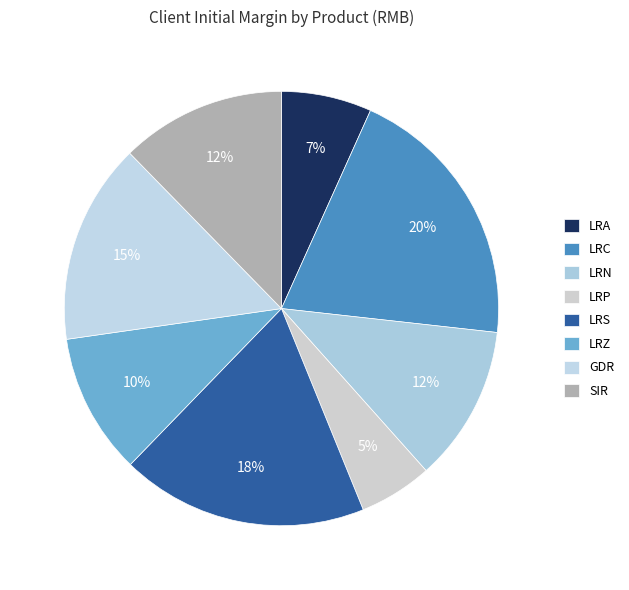

How many slices are in this pie chart?

8